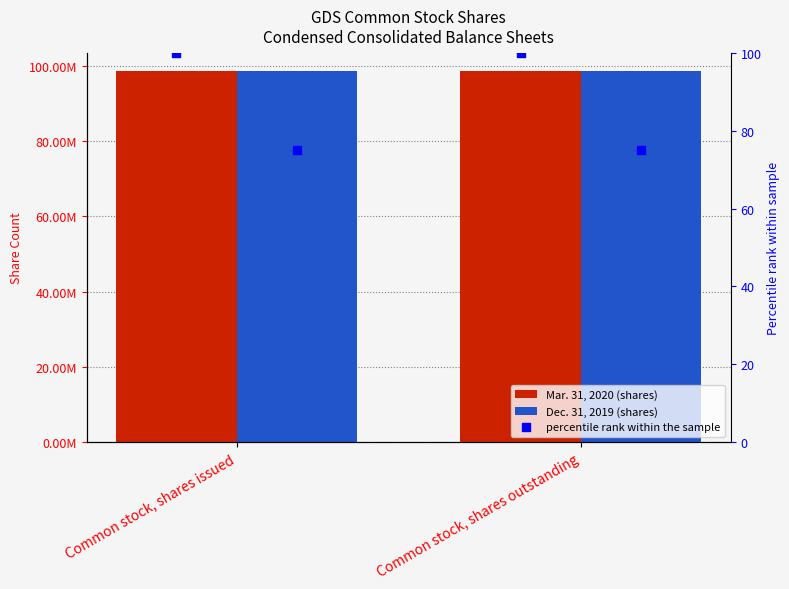

Is the value of Dec. 31, 2019 at Common stock, shares issued greater than the value of percentile rank Mar. 2020 at Common stock, shares issued?

Yes